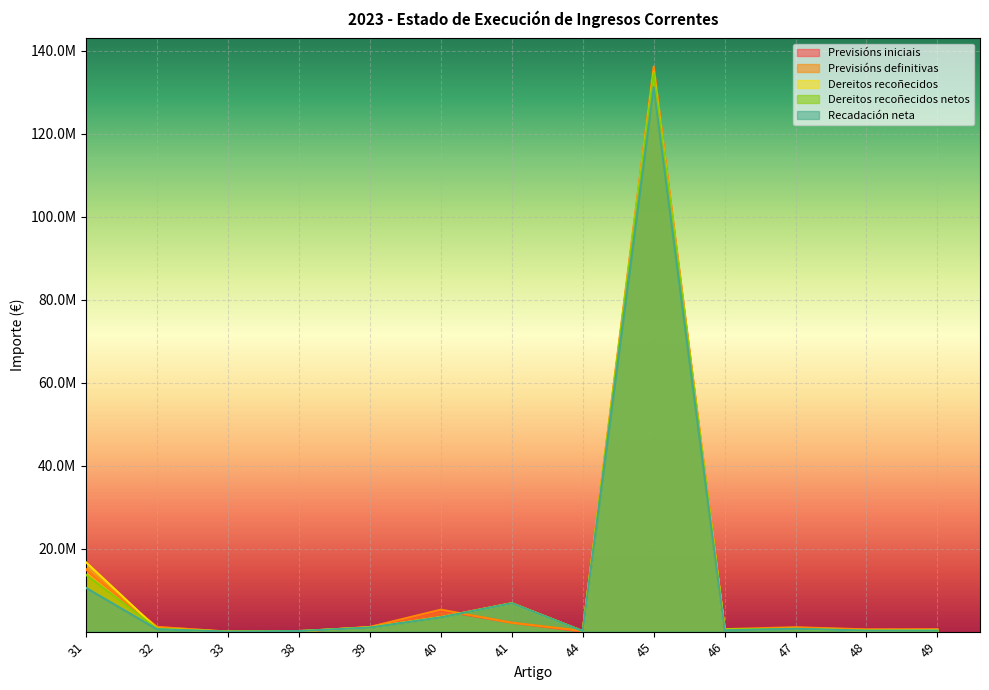

What is the spread (max minus min) of values at 40?

1853774.6